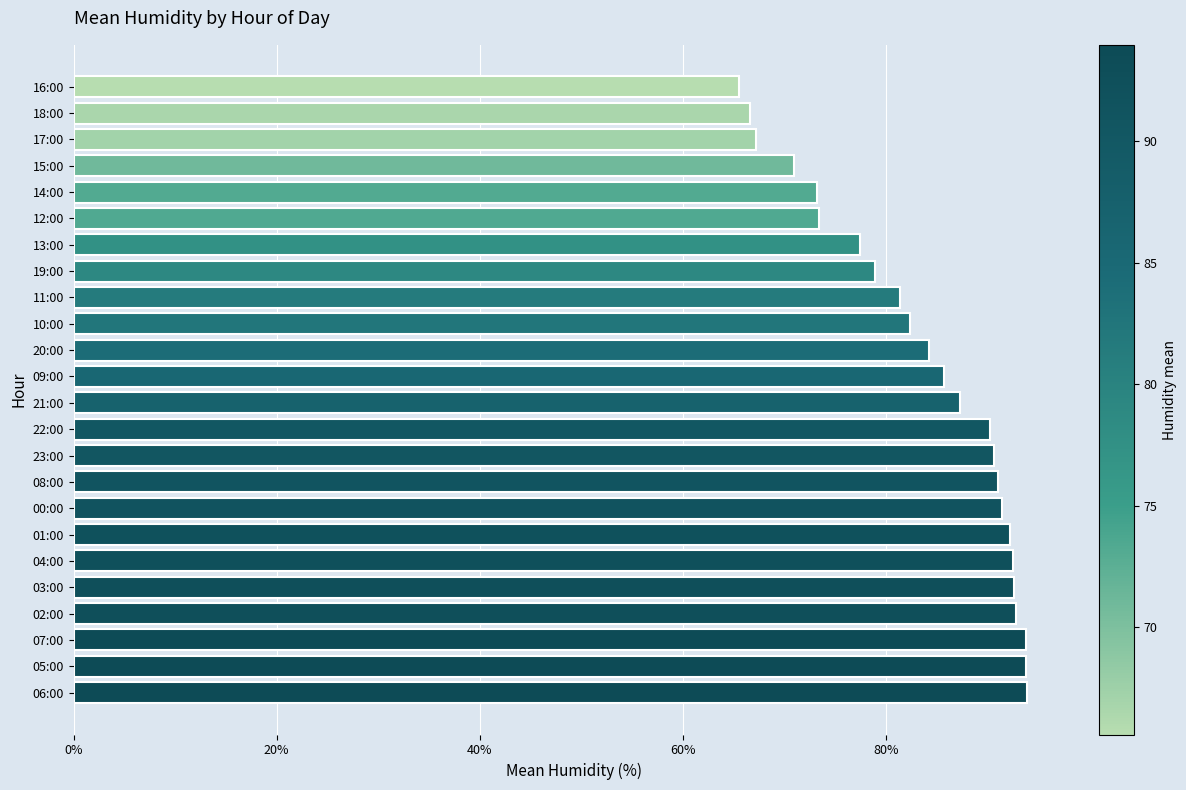

What is the change in value from 09:00 to 15:00?

-14.7